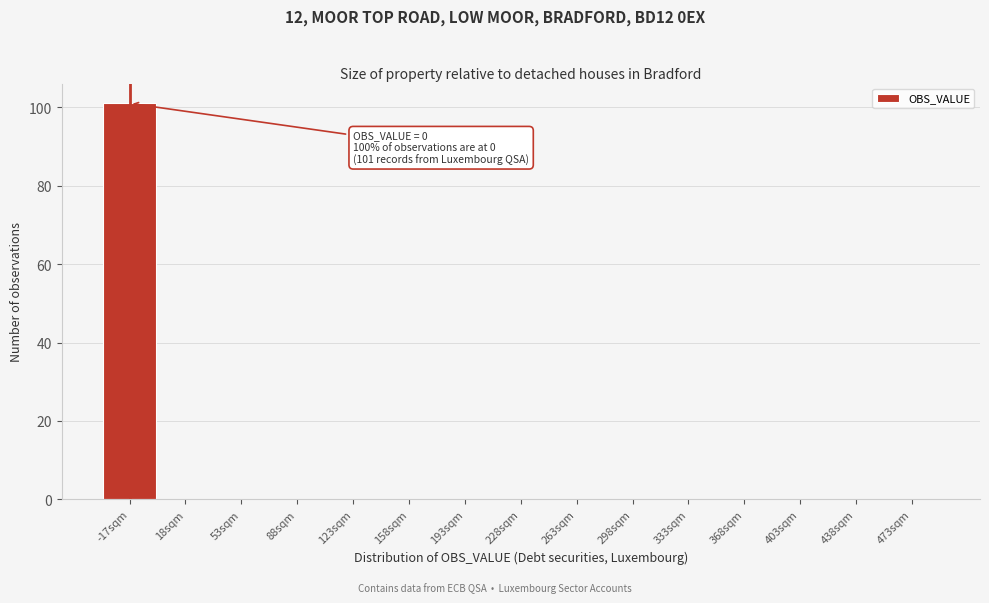

Reading left to right, extract all data points from this chart.

-17sqm=101	18sqm=0	53sqm=0	88sqm=0	123sqm=0	158sqm=0	193sqm=0	228sqm=0	263sqm=0	298sqm=0	333sqm=0	368sqm=0	403sqm=0	438sqm=0	473sqm=0